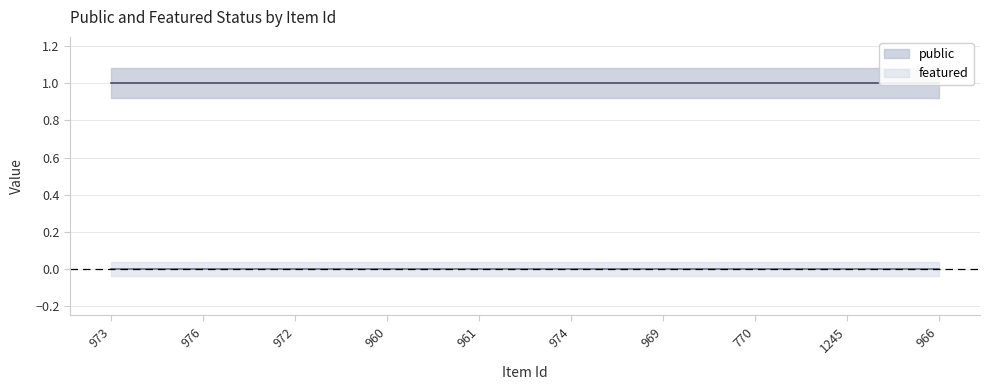

What is the label of the 4th point from the left?

960